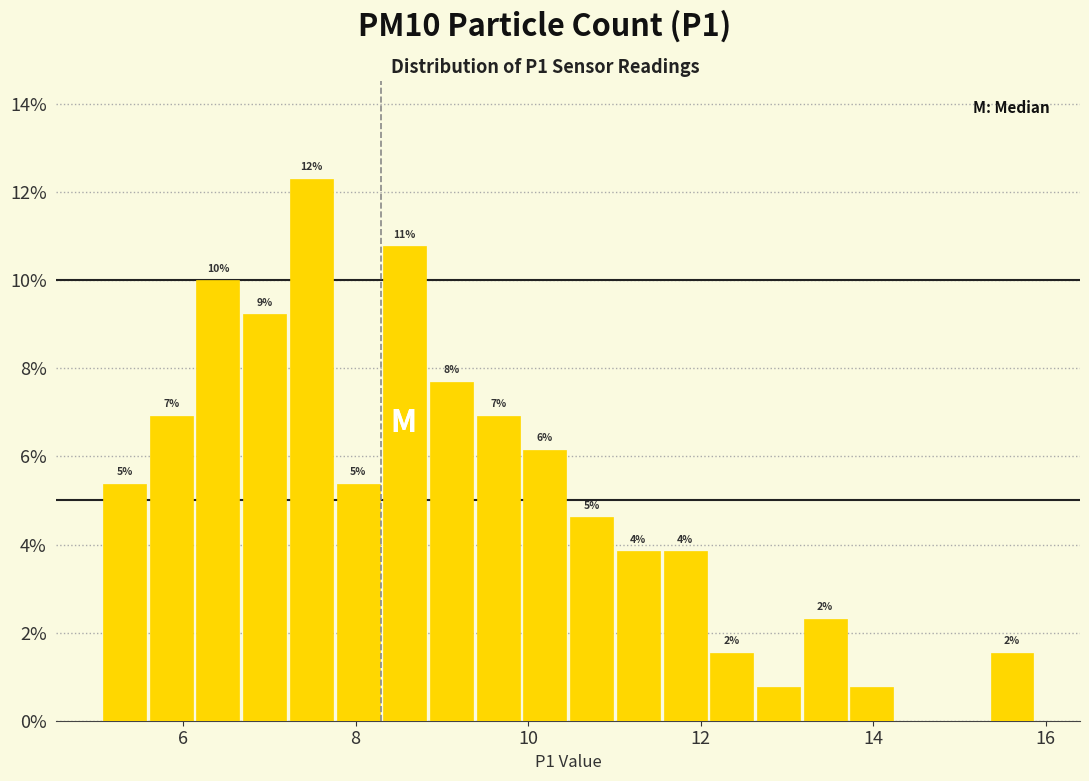

Read against the x-axis, roughly where is the centre of the tallest bar?

7.4